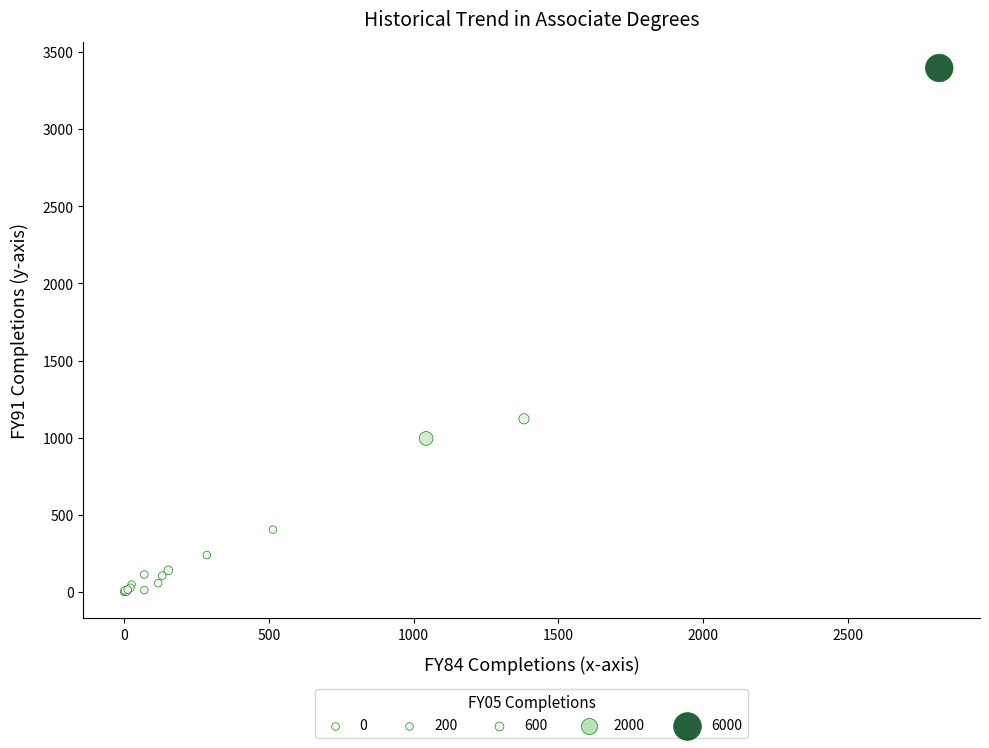

What Y value in the scatter plot is closest to 1698?

1122